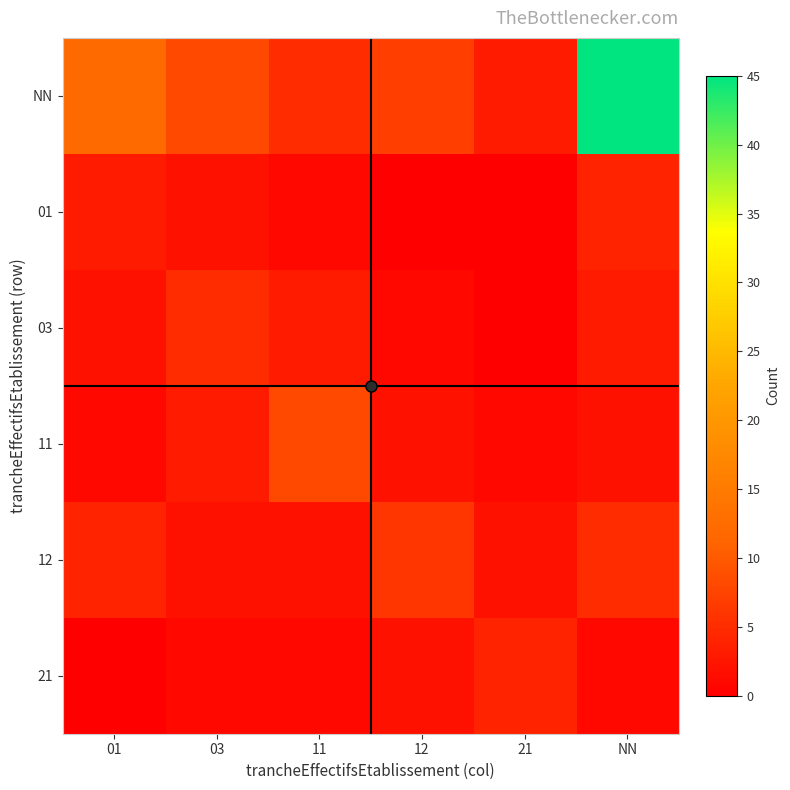

What is the total value across all series at 11?

20